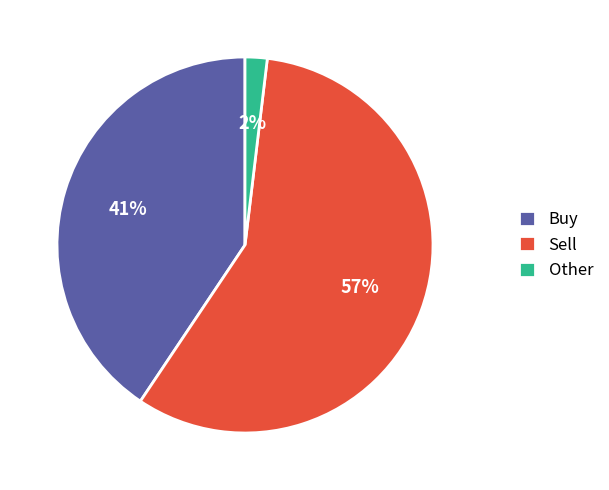

How many slices are in this pie chart?

3